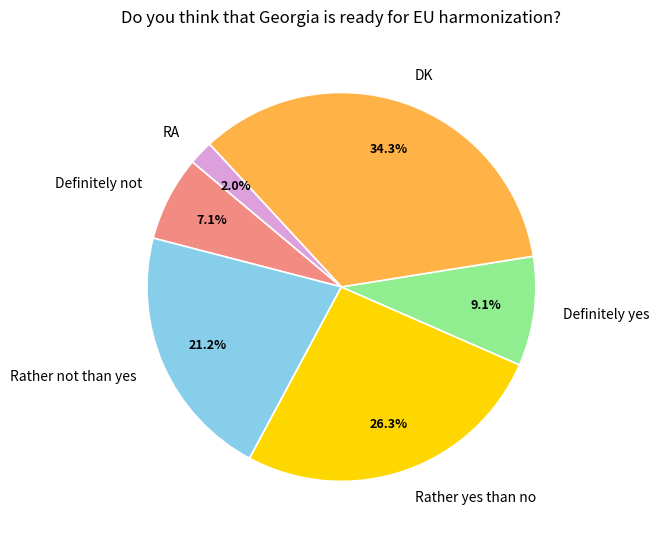

Combined, what portion of the pie is Definitely yes and Rather not than yes?

30.3%